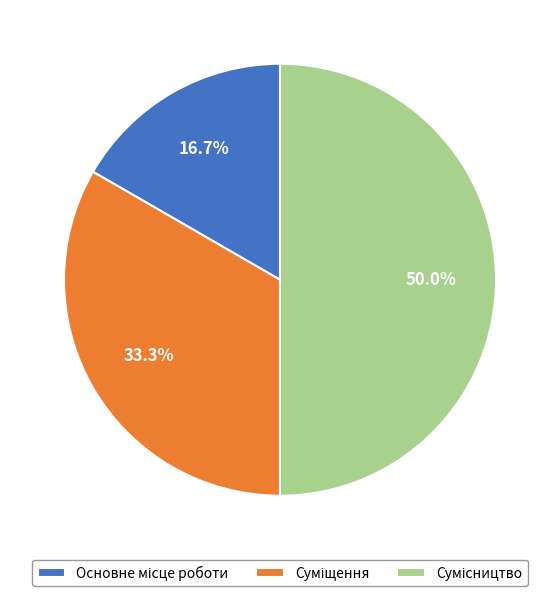

Which slice is the largest?

Сумісництво